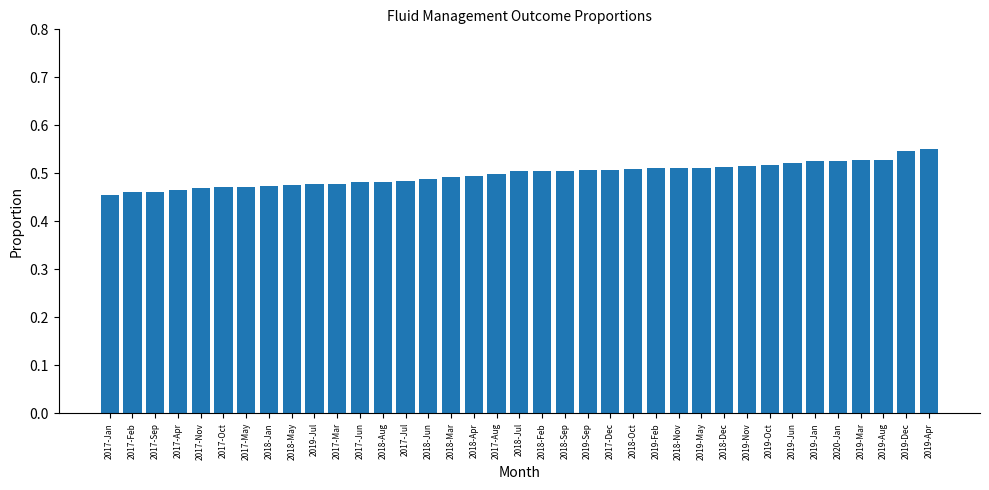

Between 2017-Jun and 2019-Dec, which is larger?

2019-Dec